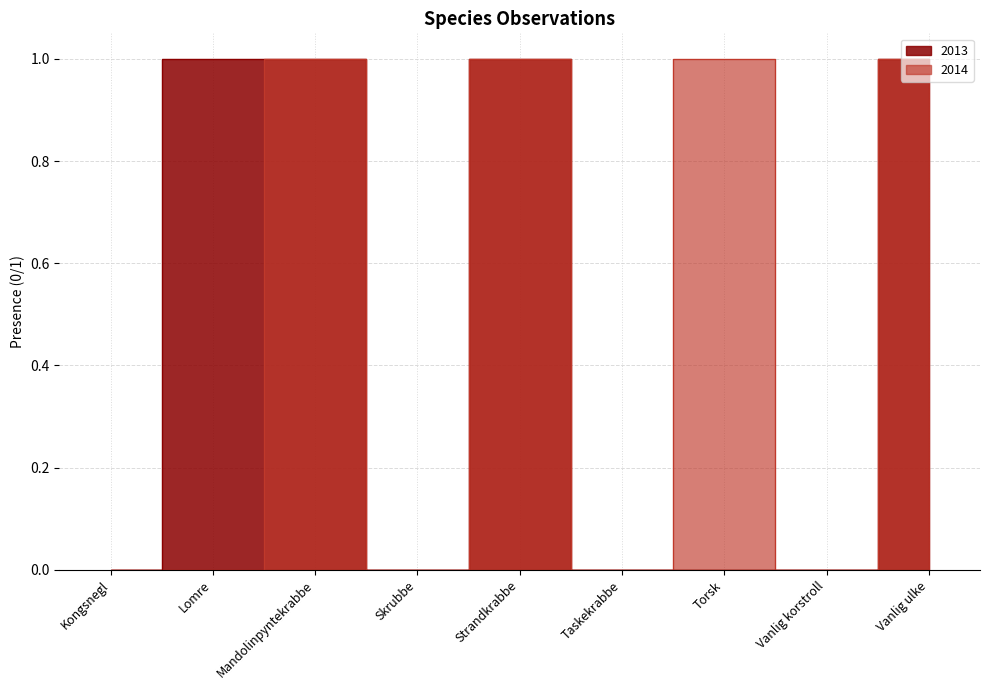

Does the chart have visible grid lines?

Yes